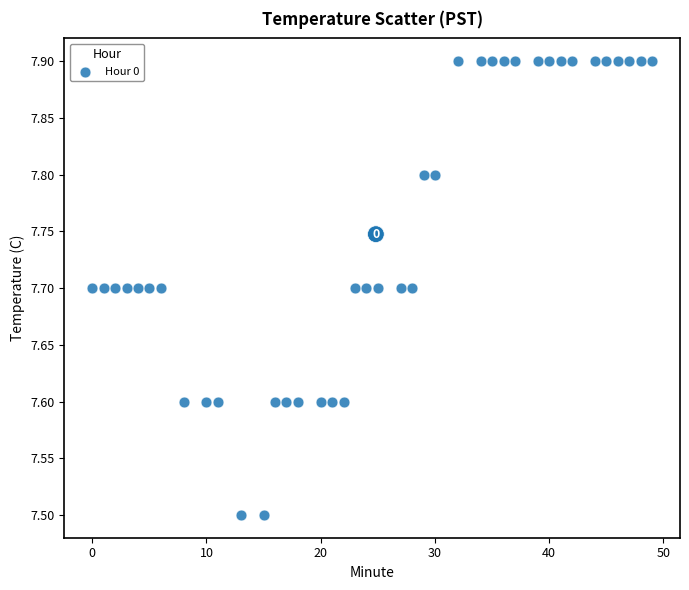

What is the range of Y values (max minus min)?

0.4